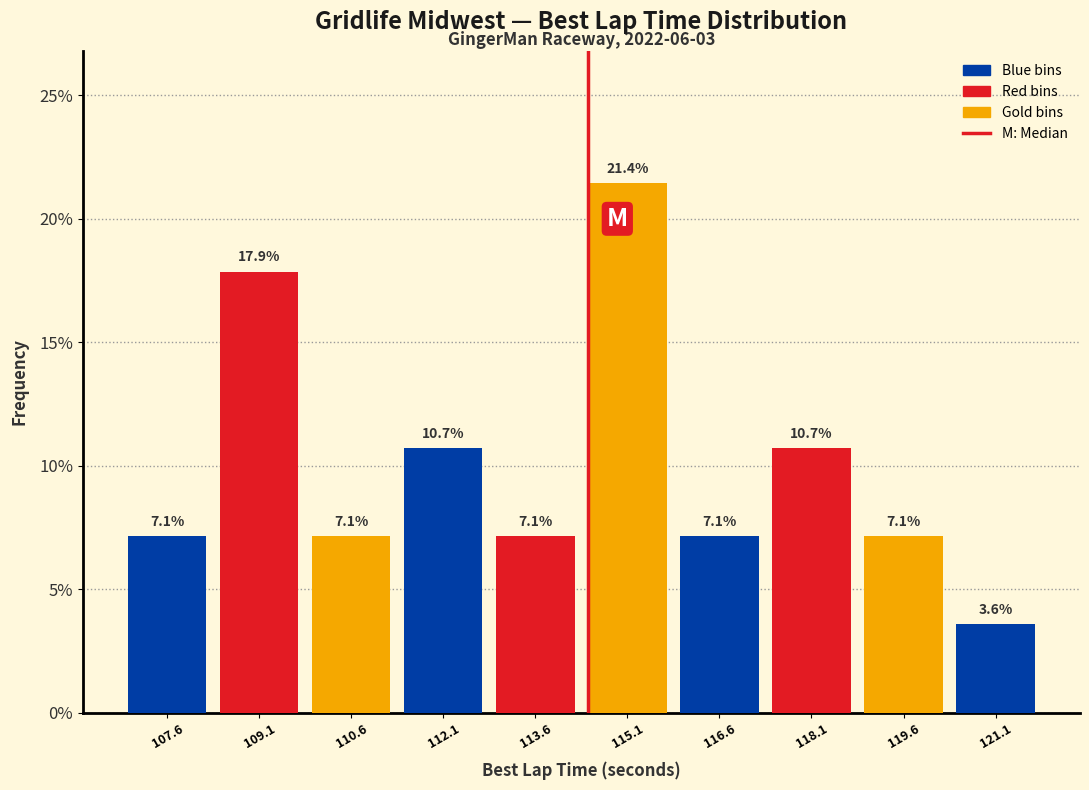

Over which range of the x-axis is the bar tallest?

114.4 to 115.8